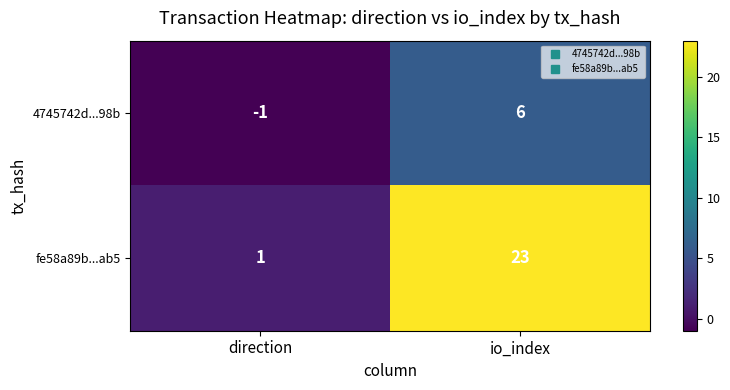

Which series has the largest range (max minus min)?

fe58a89b...ab5